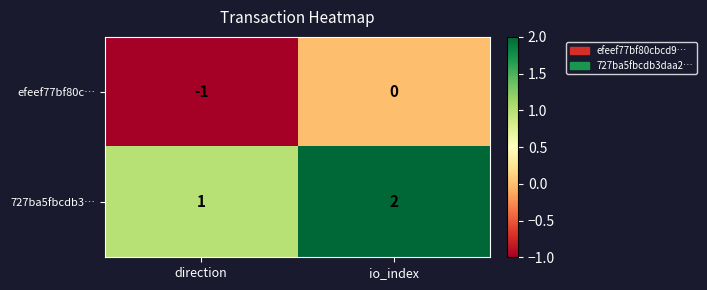

Rank the series by their maximum value, from lowest to highest.

efeef77bf80c…, 727ba5fbcdb3…